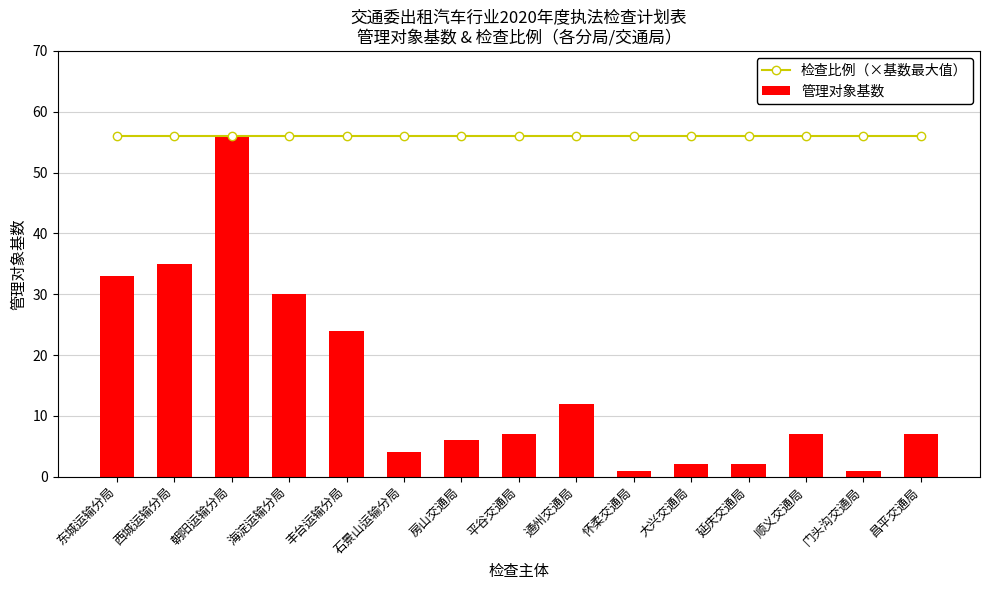

What position from the right is 通州交通局?

7